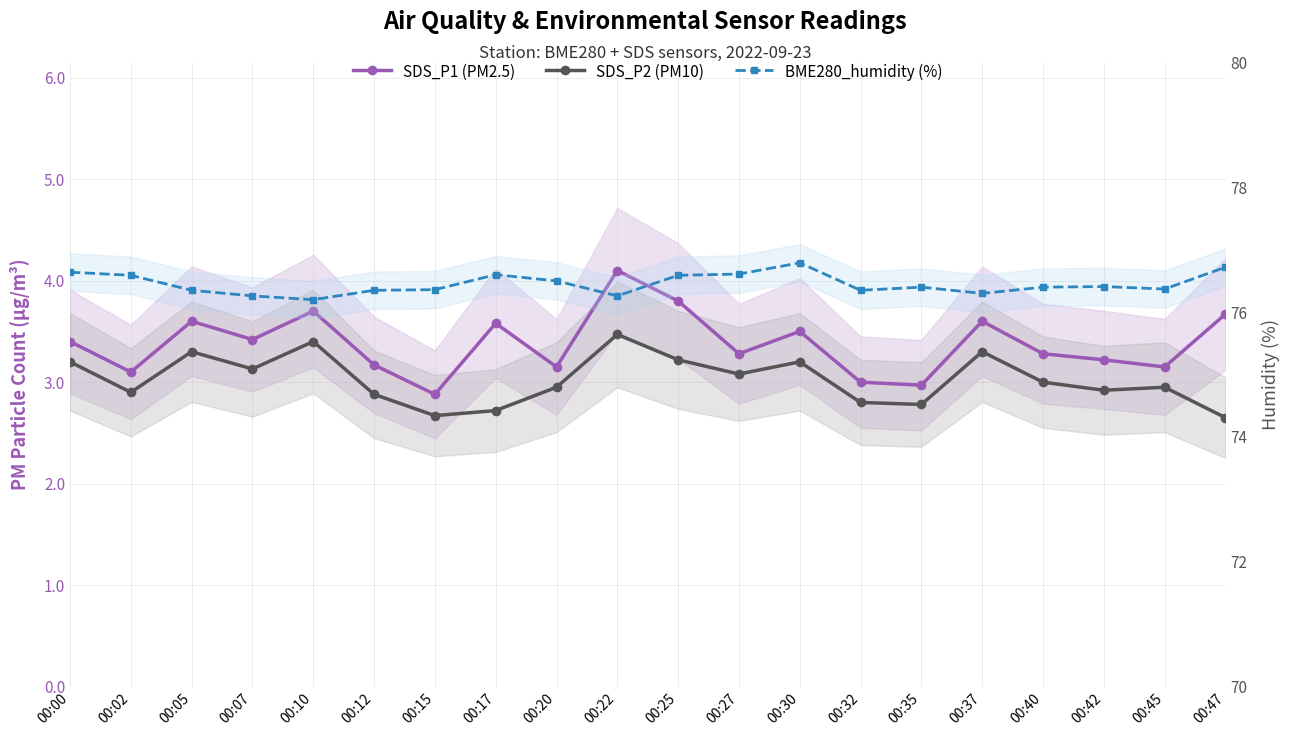

What are all the series names shown in the legend?

SDS_P1 (PM2.5), SDS_P2 (PM10), BME280_humidity (%)